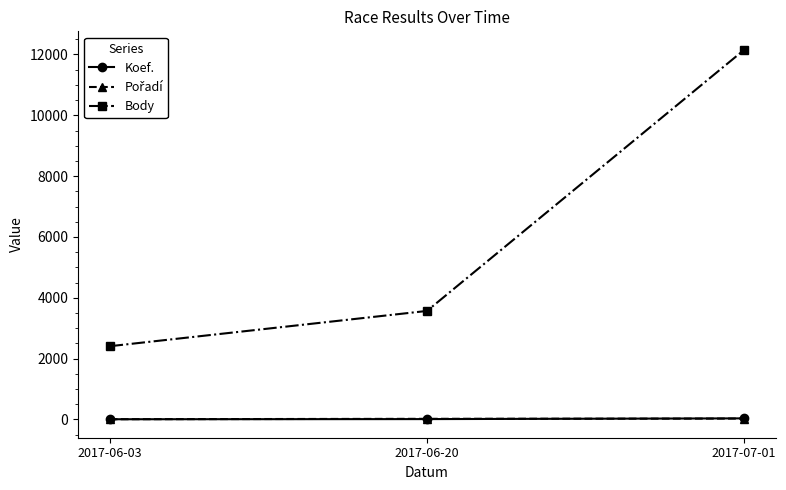

True or false: Koef. has a value of 12 at 2017-06-20.

True